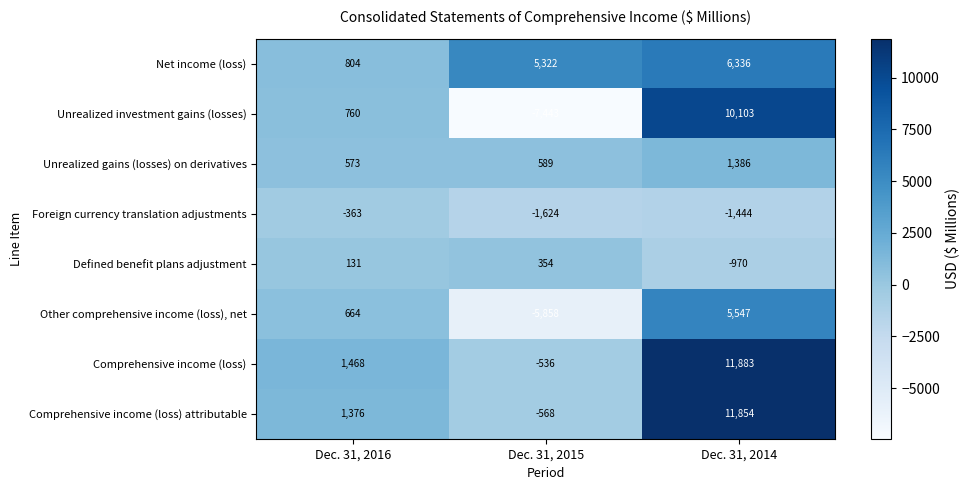

List the labels in order of Unrealized investment gains (losses) value, smallest first.

Dec. 31, 2015, Dec. 31, 2016, Dec. 31, 2014